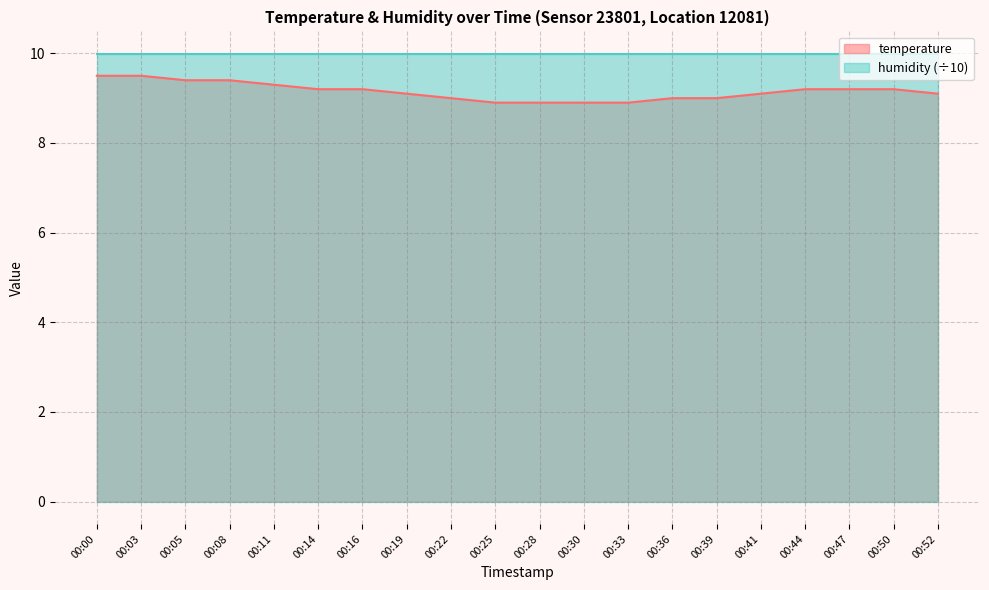

What is the sum of all values?

183.0